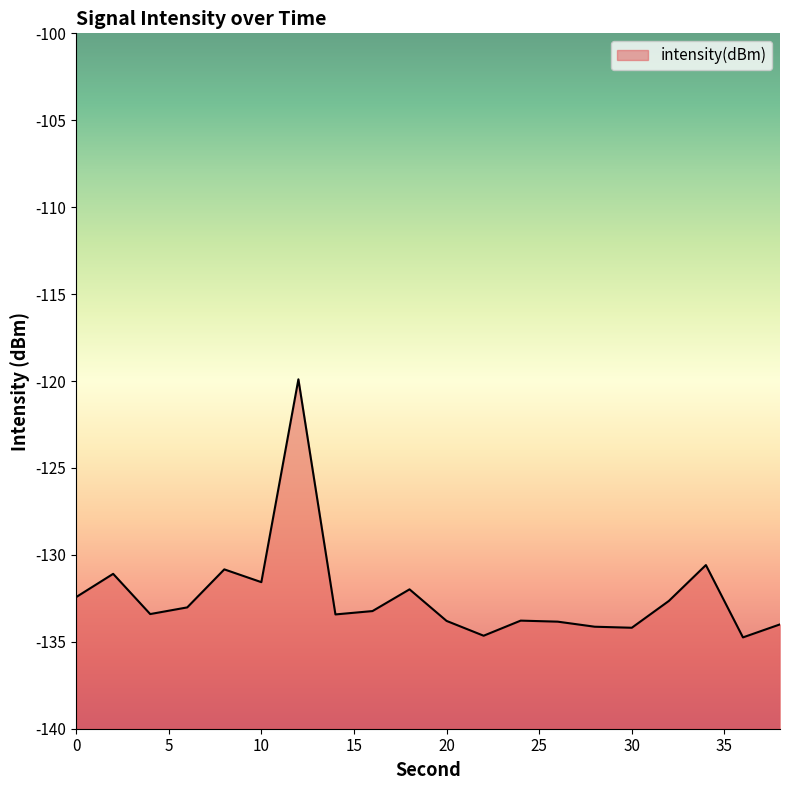

Rank the categories by value from highest to lowest.

12, 34, 8, 2, 10, 18, 0, 32, 6, 16, 4, 14, 24, 20, 26, 38, 28, 30, 22, 36